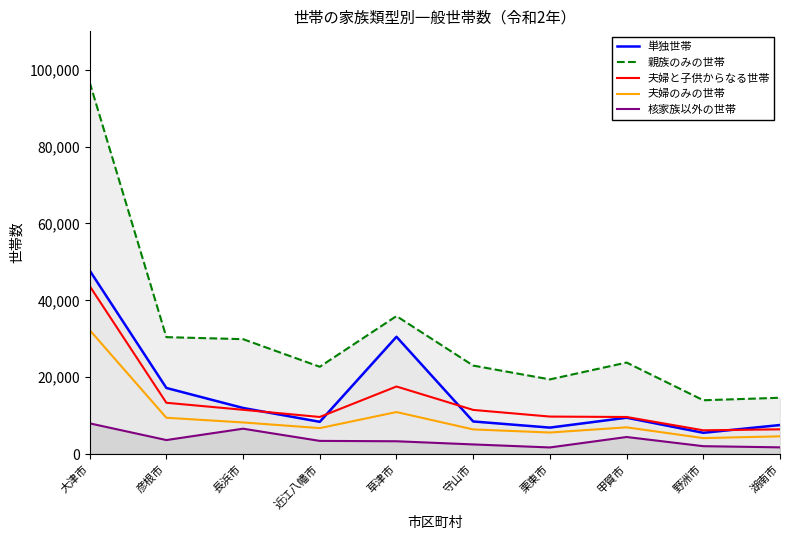

True or false: 核家族以外の世帯 and 親族のみの世帯 intersect in this chart.

False